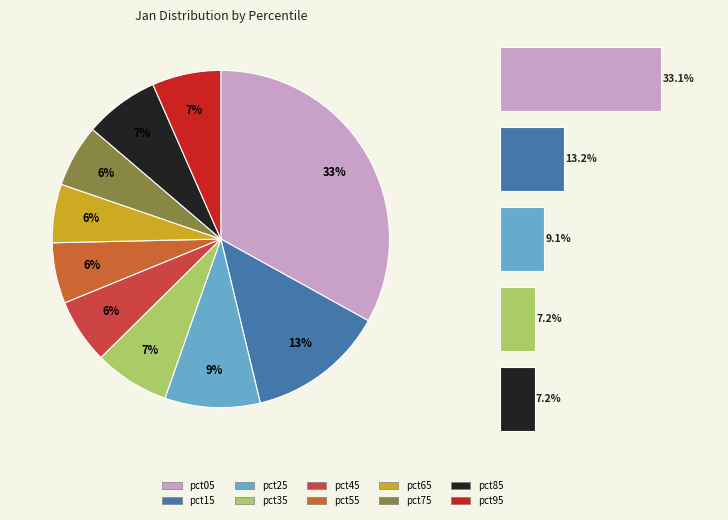

True or false: pct45 accounts for 19% of the total.

False